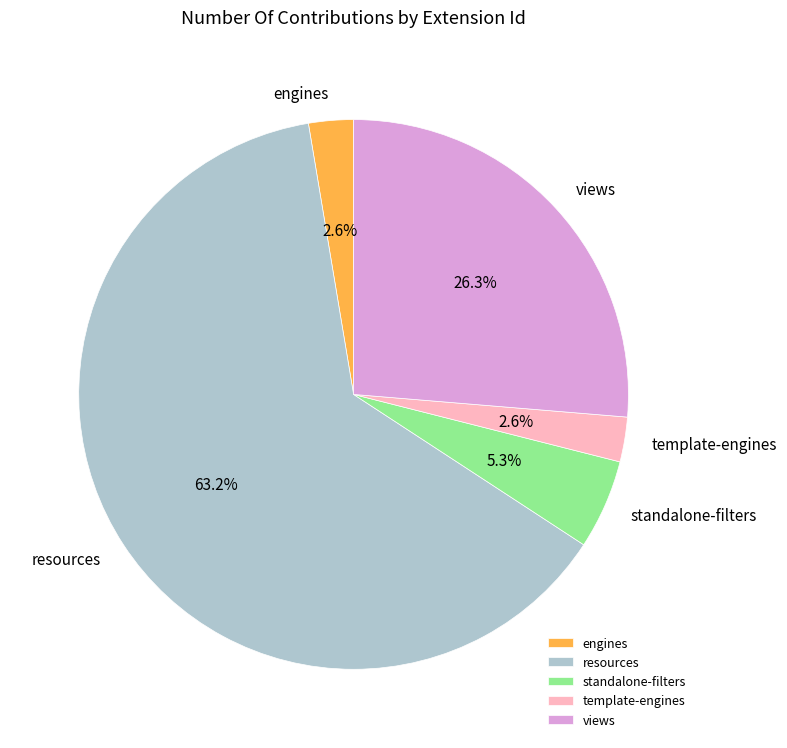

What is the largest slice in the pie chart?

resources